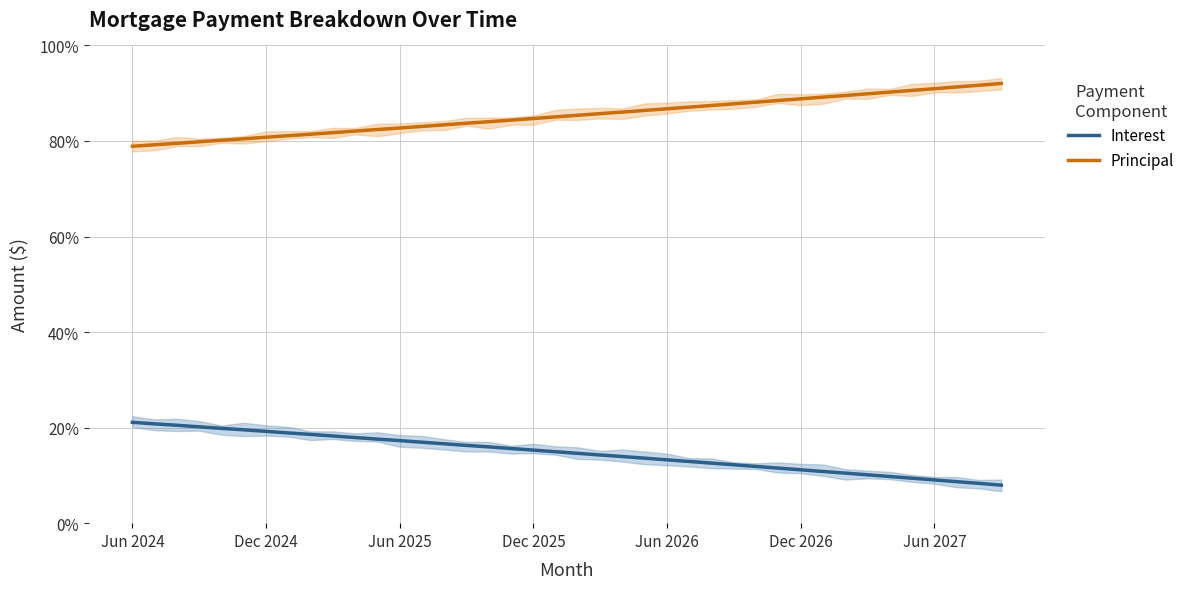

What is the value of the Interest point at the 25th from the left?

0.1